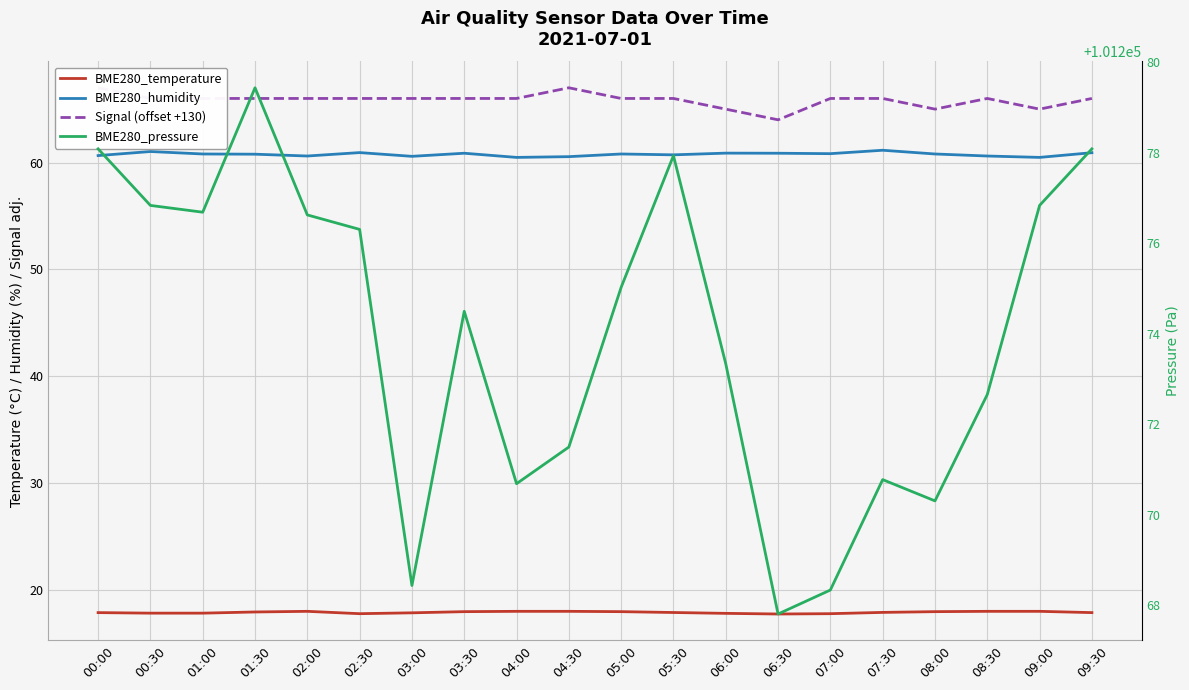

What is the maximum value shown in the chart?

101279.4